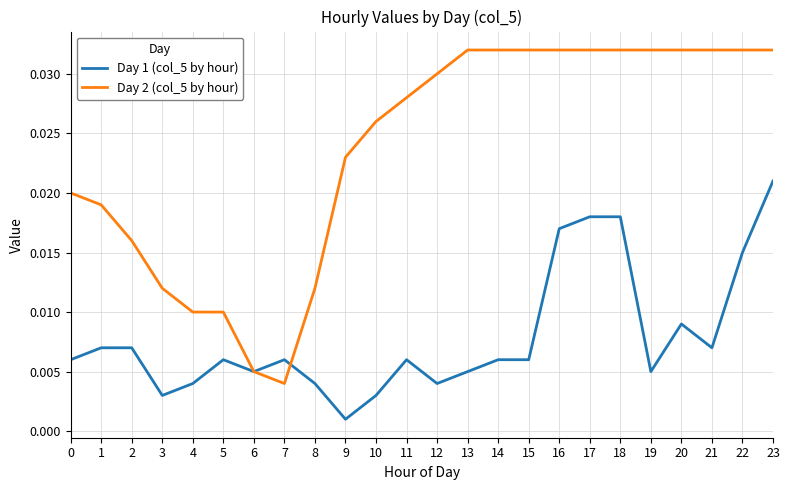

At how many categories does at least one series exceed 0?

24